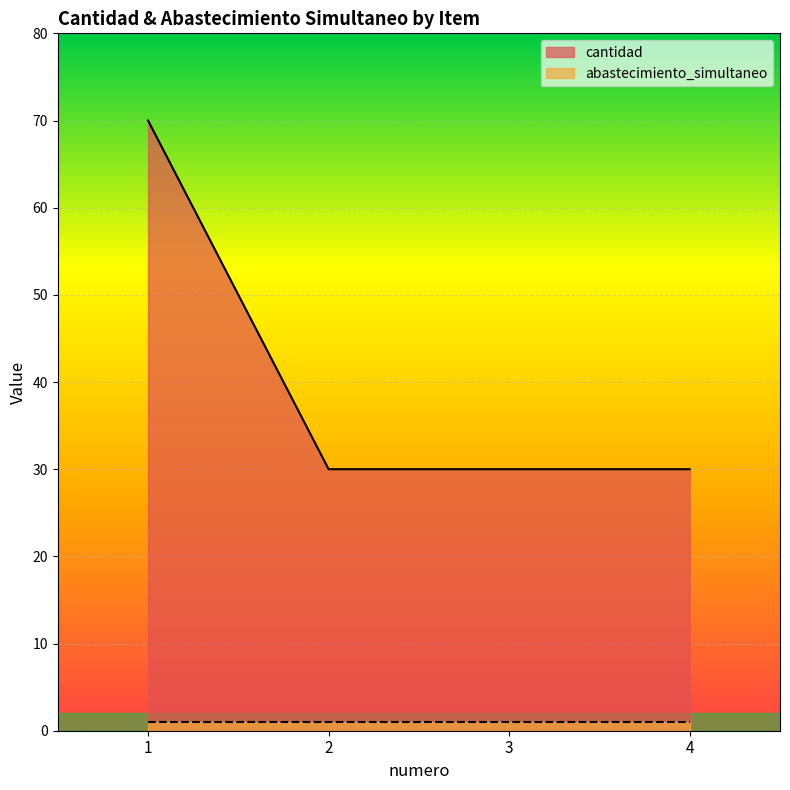

At which category does the chart reach its minimum across all series?

2